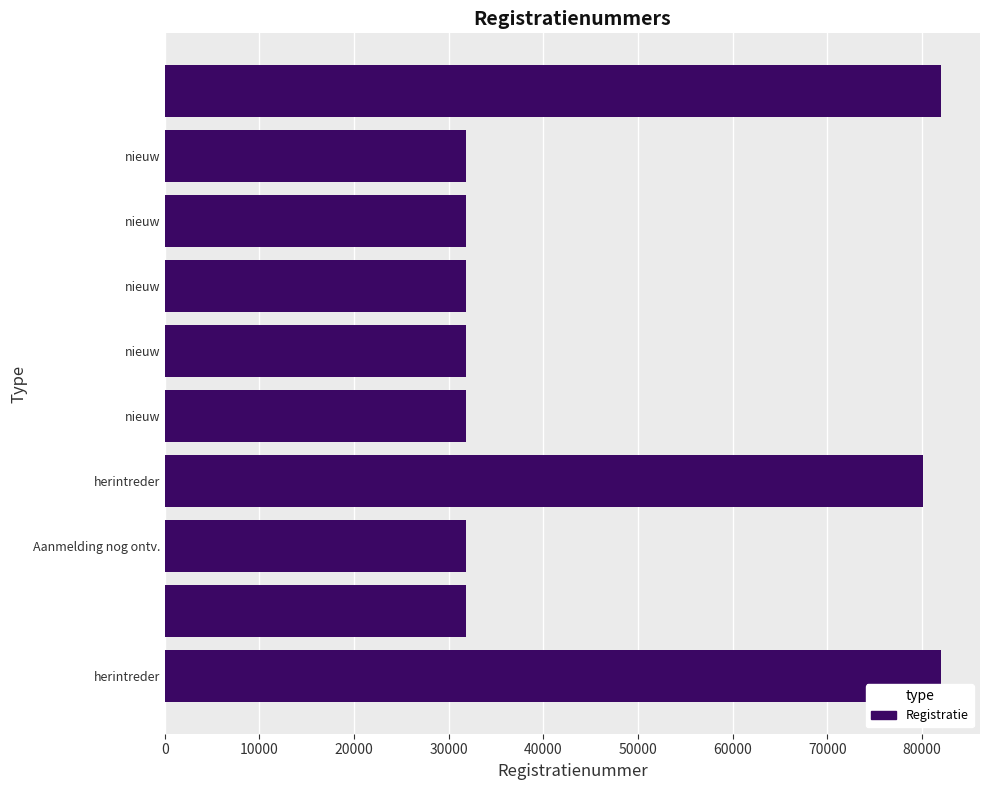

What is the smallest value displayed?

31834